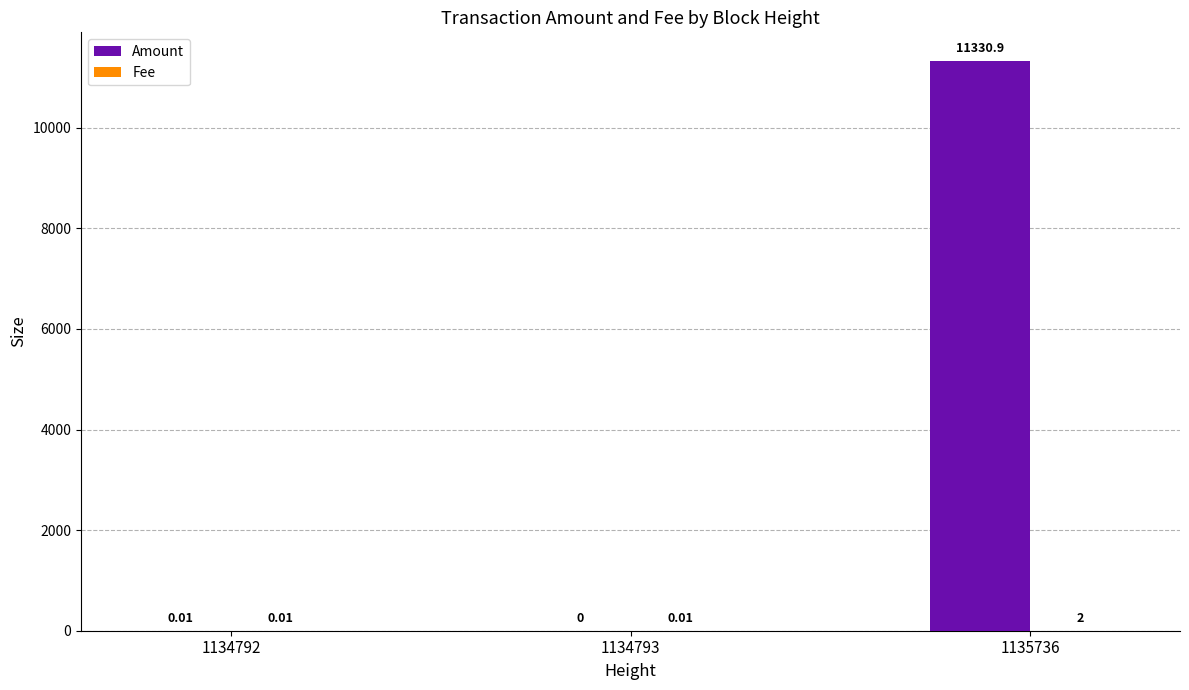

What is the sum of all Amount values?

11330.9